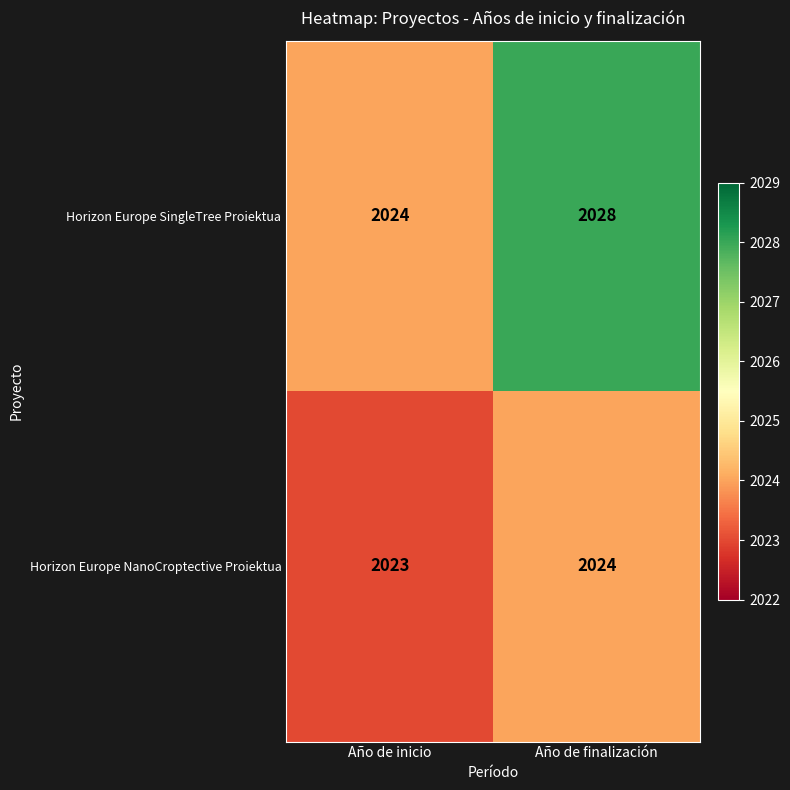

How many distinct data groups are displayed?

2